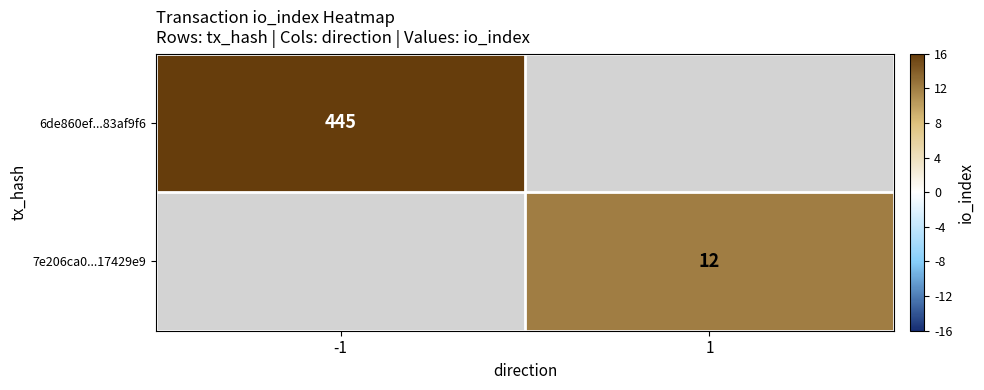

What is the maximum value shown in the chart?

445.0